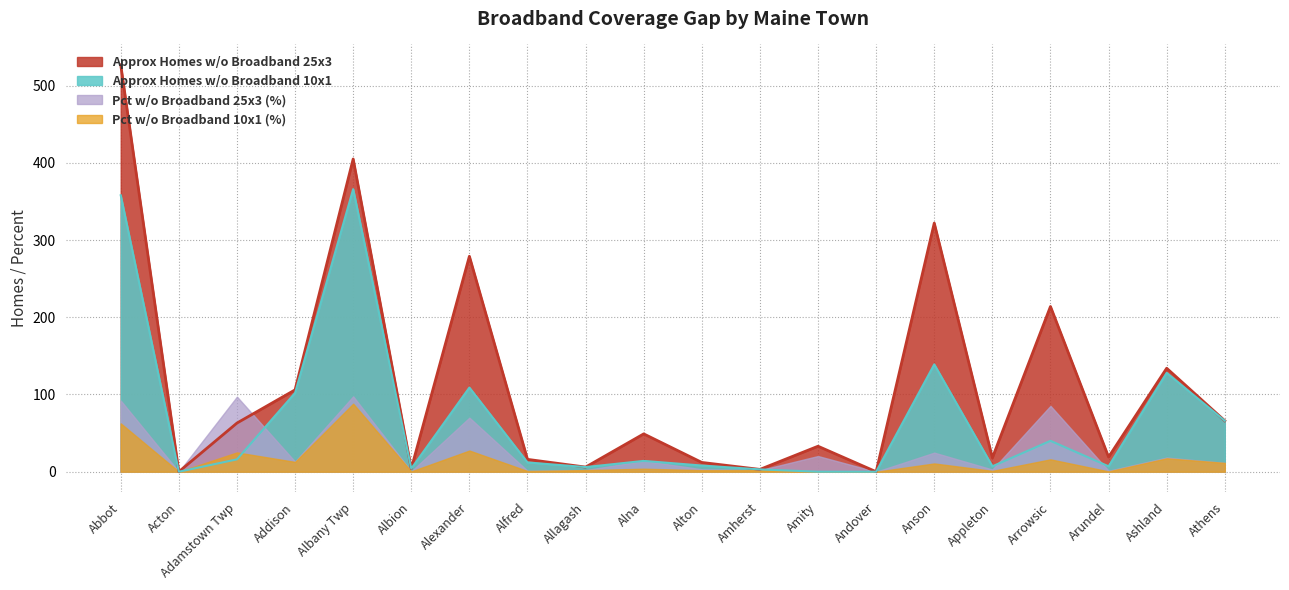

Which category has the lowest value across all series?

Acton